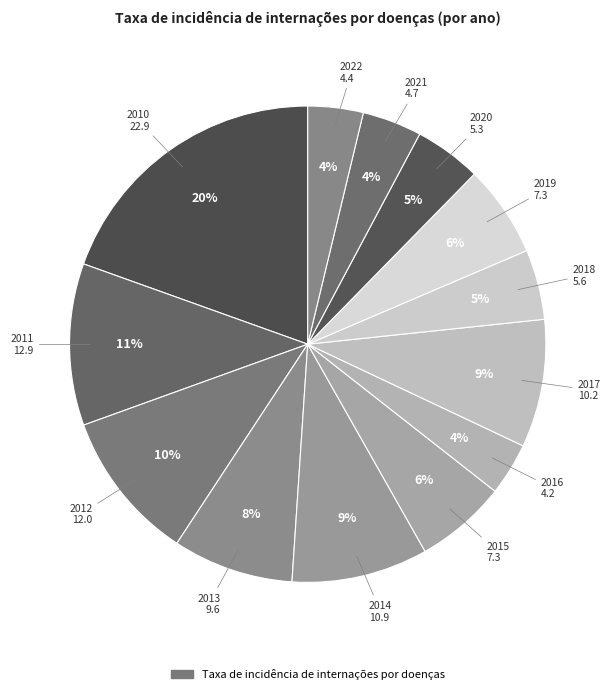

How many slices are in this pie chart?

13